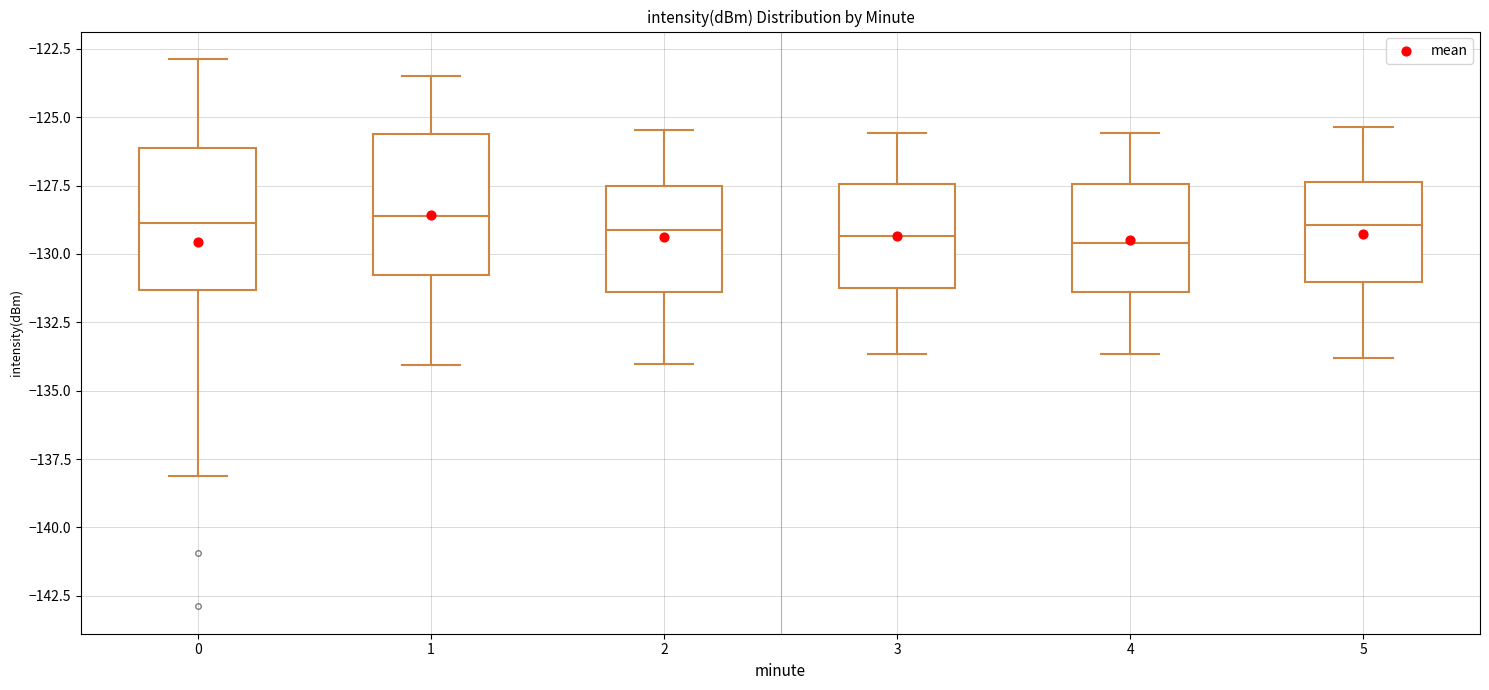

Reading left to right, transcribe this box plot: for each box, give where its median line is, the range the box spans, and where its two whiskers end, as read against the y-axis. The values are not printed on the chart, so give them approximately, as read against the axis.

0: median -129.0, box -131.5 to -126.0, whiskers -138.0 to -123.0
1: median -128.5, box -131.0 to -125.5, whiskers -134.0 to -123.5
2: median -129.0, box -131.5 to -127.5, whiskers -134.0 to -125.5
3: median -129.5, box -131.5 to -127.5, whiskers -133.5 to -125.5
4: median -129.5, box -131.5 to -127.5, whiskers -133.5 to -125.5
5: median -129.0, box -131.0 to -127.5, whiskers -134.0 to -125.5